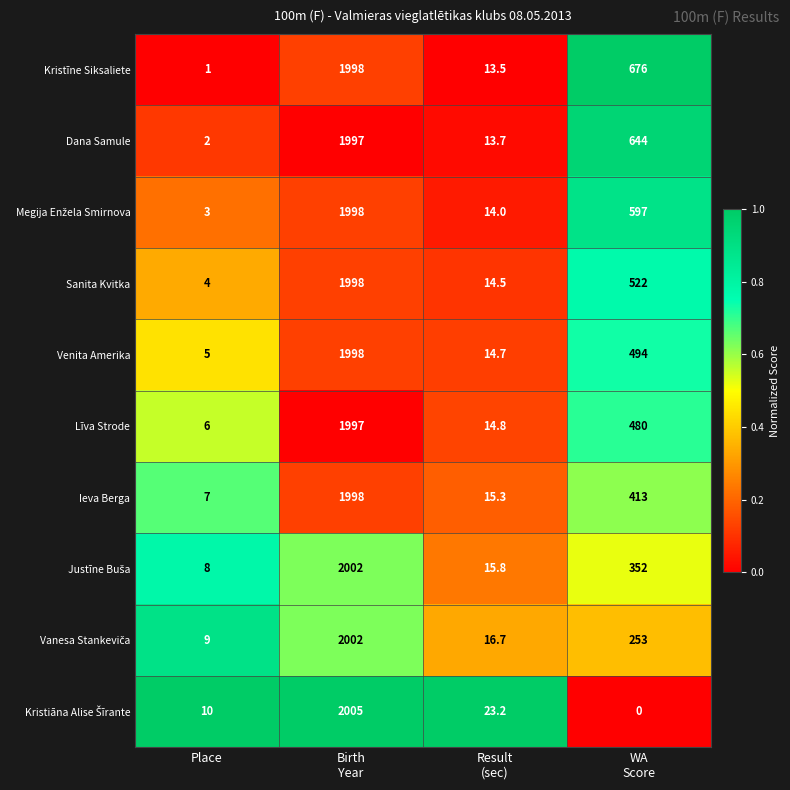

What value does the Kristīne Siksaliete series have at Place?

1.0